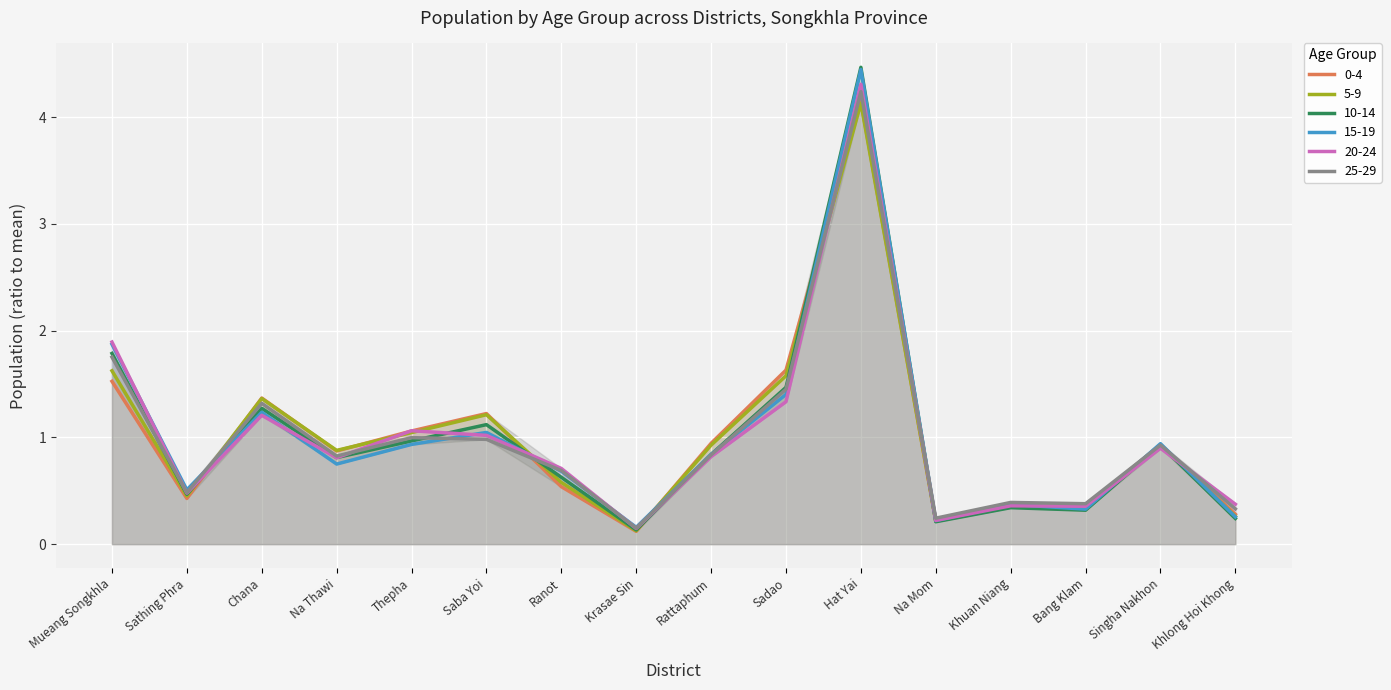

What is the spread (max minus min) of values at Thepha?

0.1